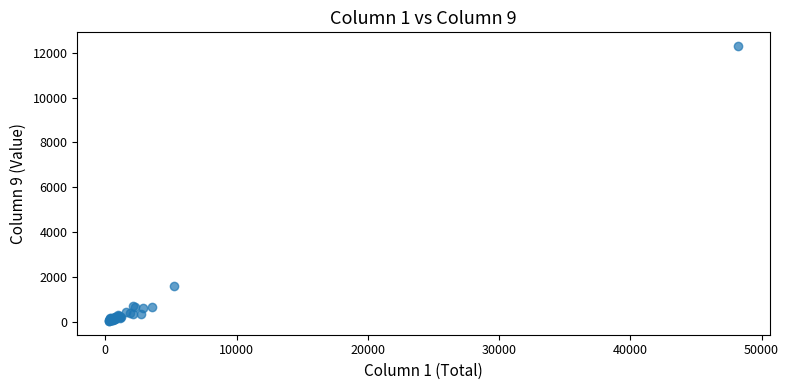

What Y value in the scatter plot is closest to 6174?

1635